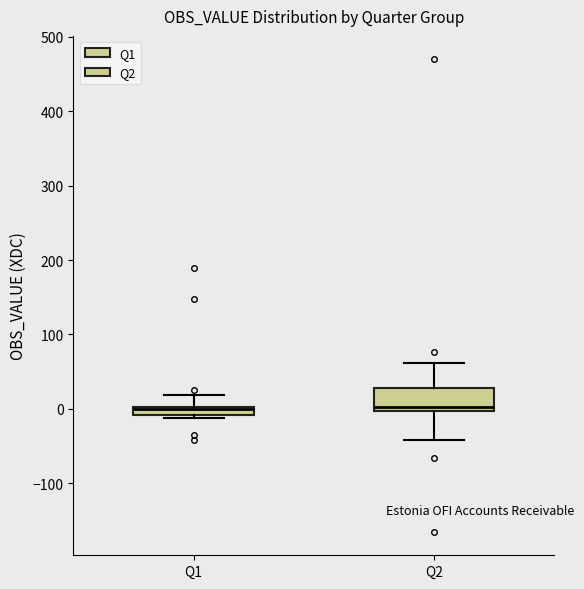

Which box is the tallest, from its lower edge to its upper edge?

Q2